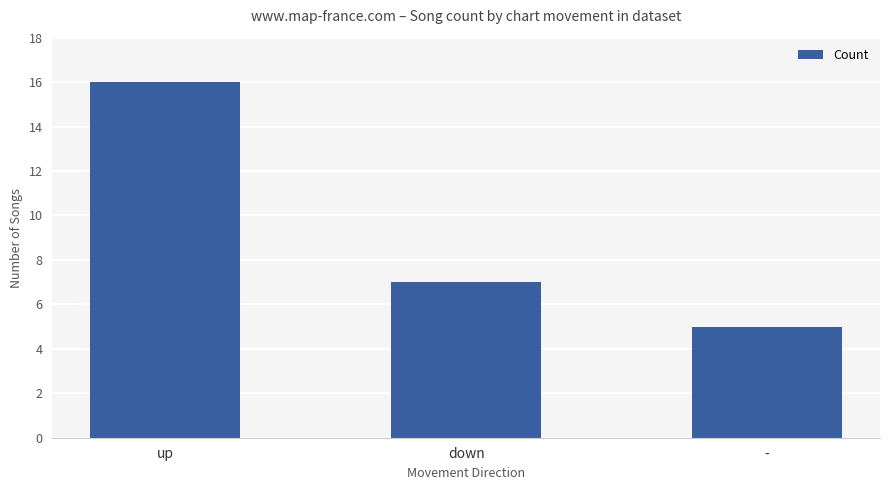

Are the bars horizontal?

No